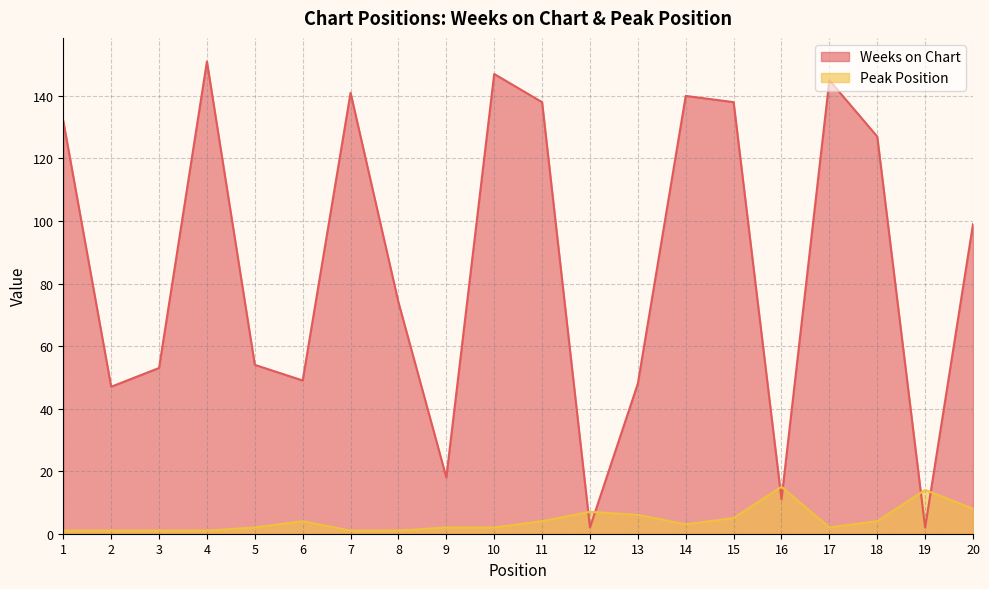

Rank the series by their maximum value, from lowest to highest.

Peak Position, Weeks on Chart